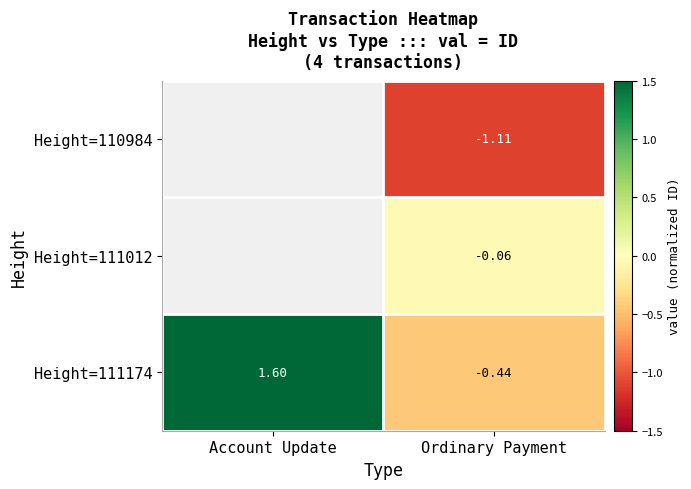

What is the minimum value shown in the chart?

-1.1